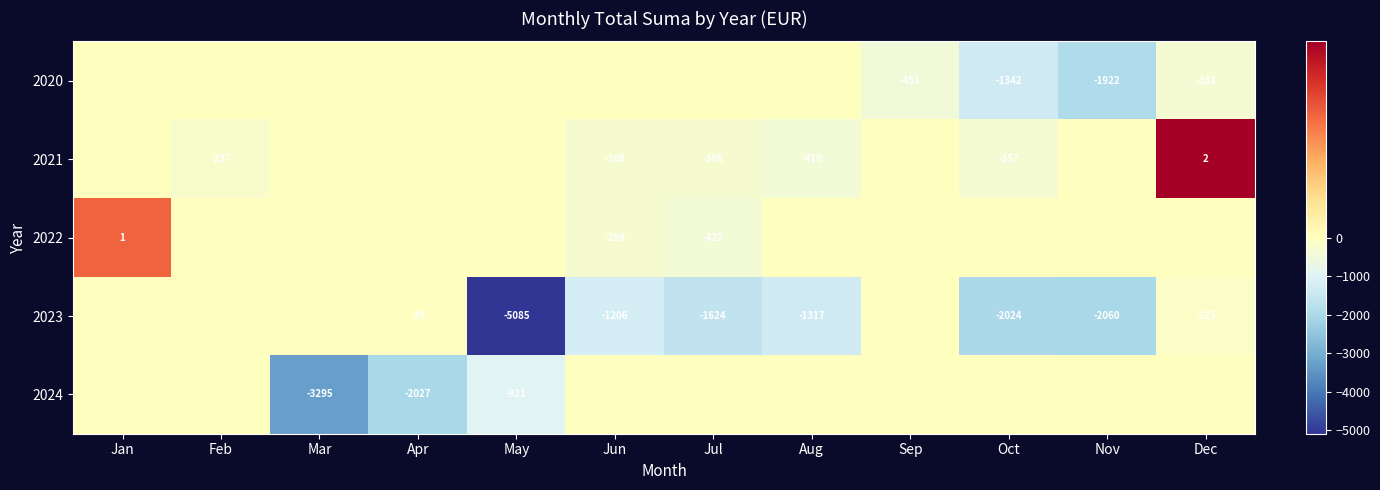

The 2021 series shows -357 at Feb. True or false?

False